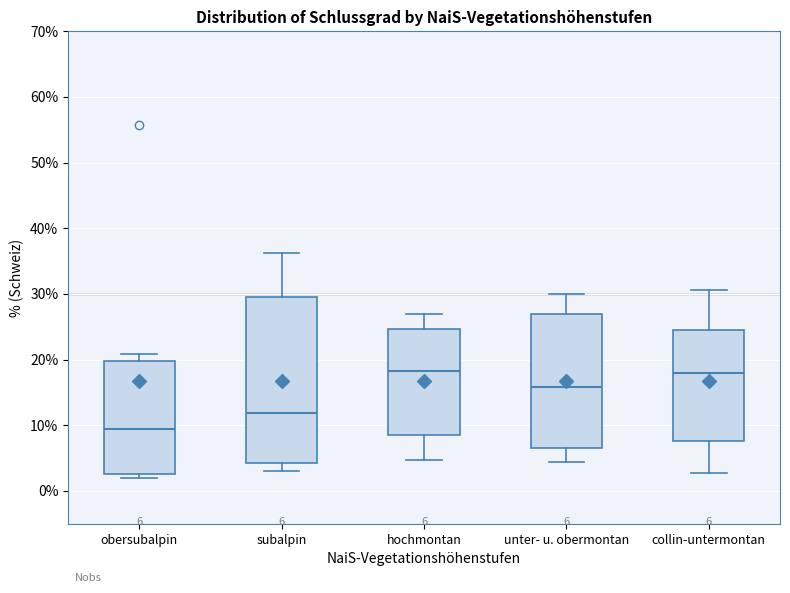

Which box is the tallest, from its lower edge to its upper edge?

subalpin